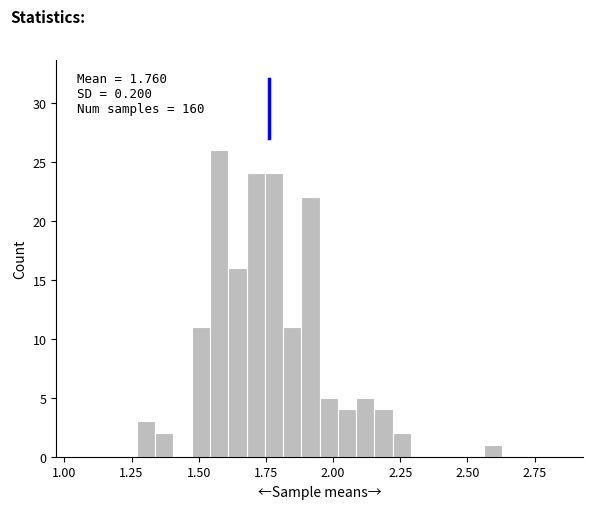

Around what value on the x-axis is the tallest bar? Give the approximate position of its centre, as read against the axis.

1.60